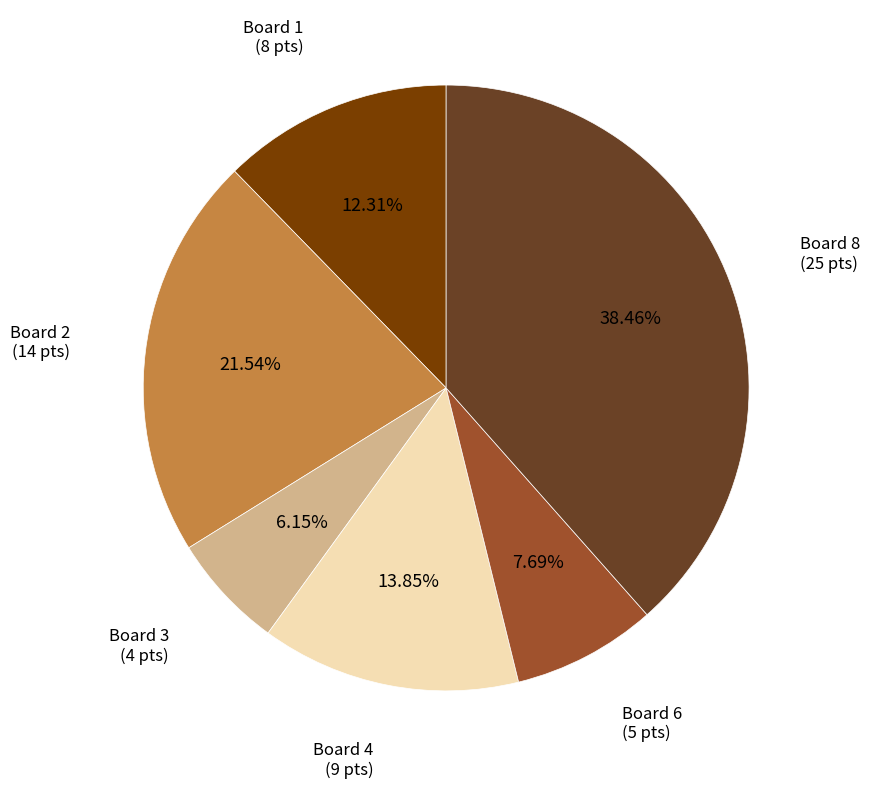

Does any single category account for the majority?

No